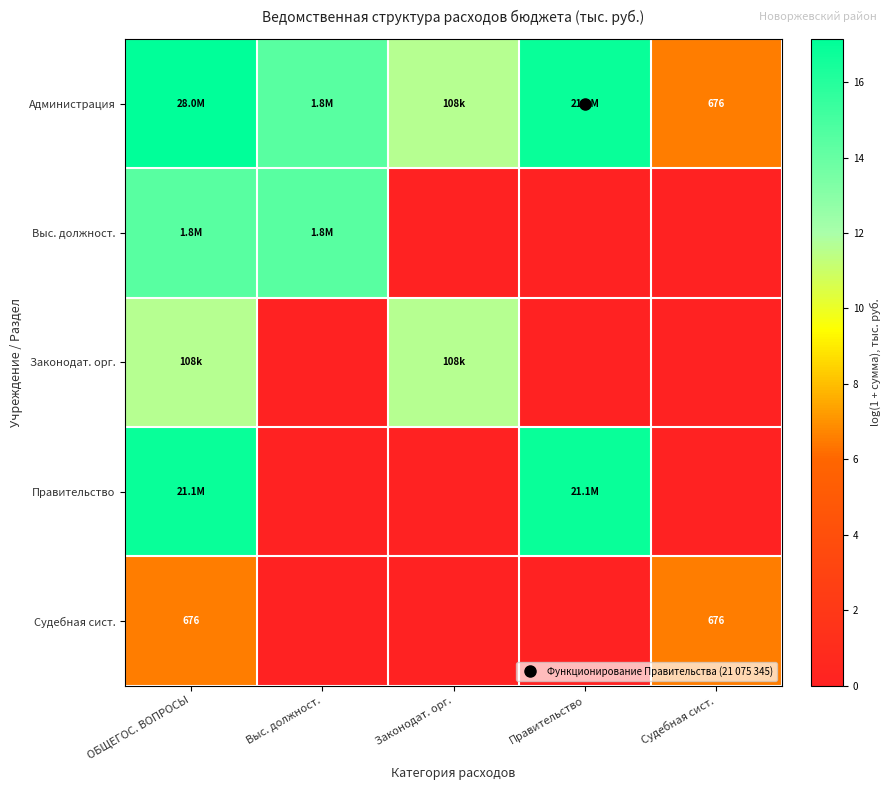

The value of Правительство at Правительство is 16.9. True or false?

True